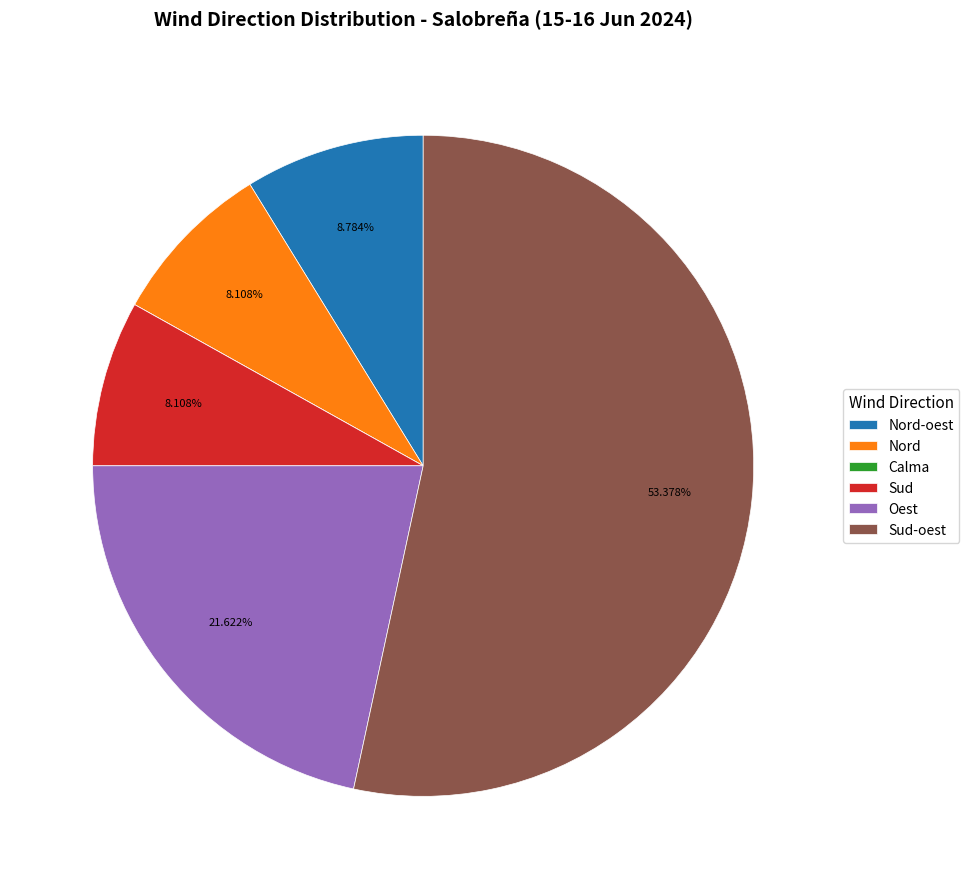

Which slice is the largest?

Sud-oest